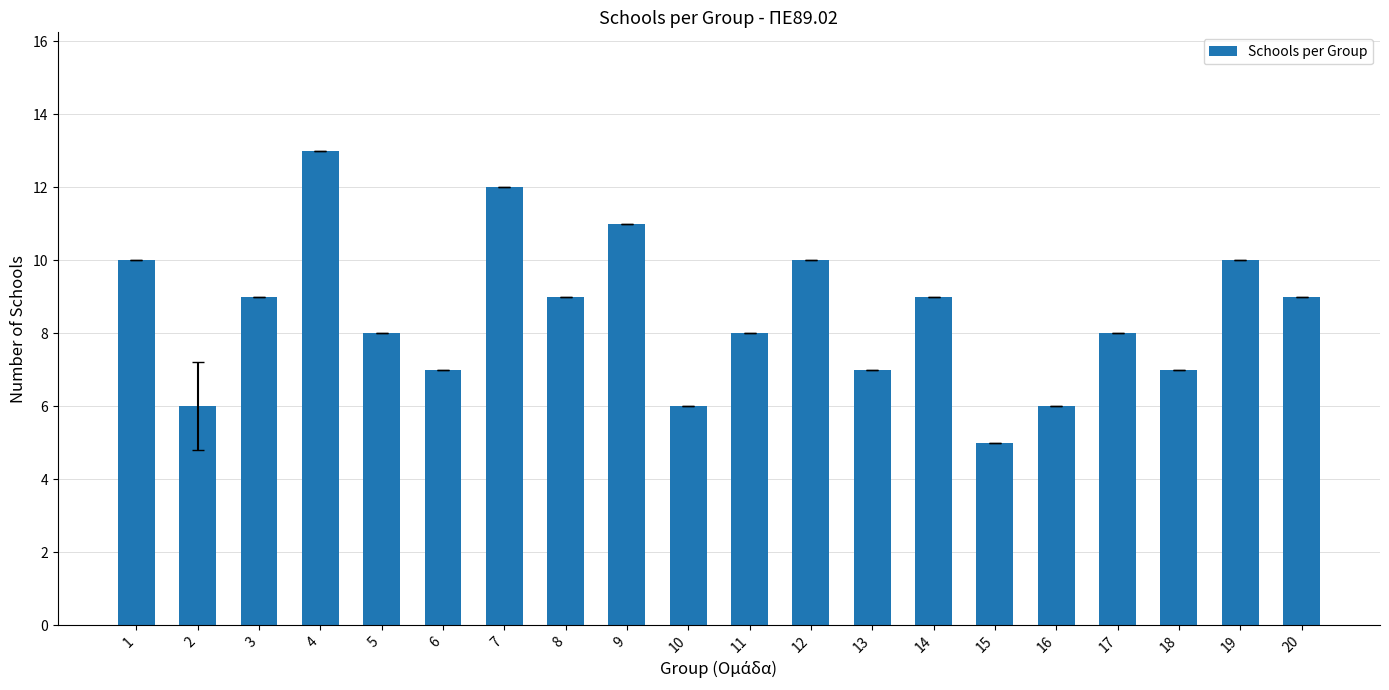

Approximately how many times larger is the value at 17 compared to 18?

1.1